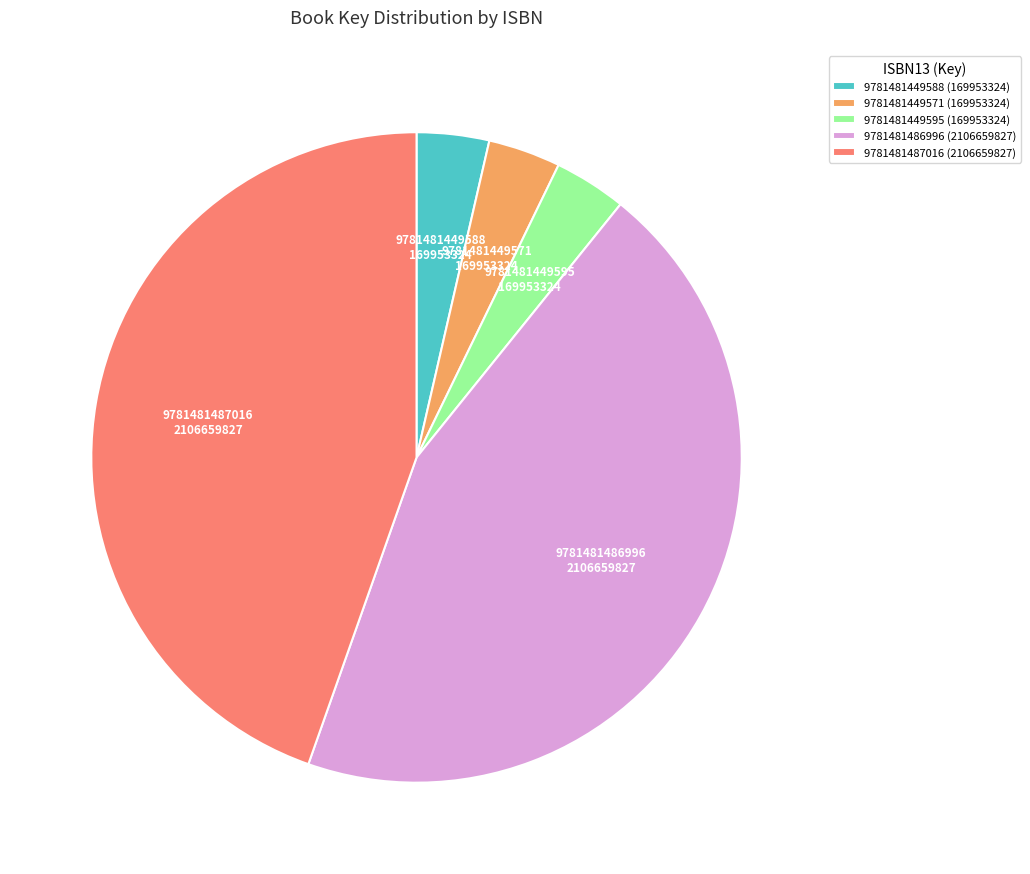

Does 9781481486996 account for over 50% of the chart?

No